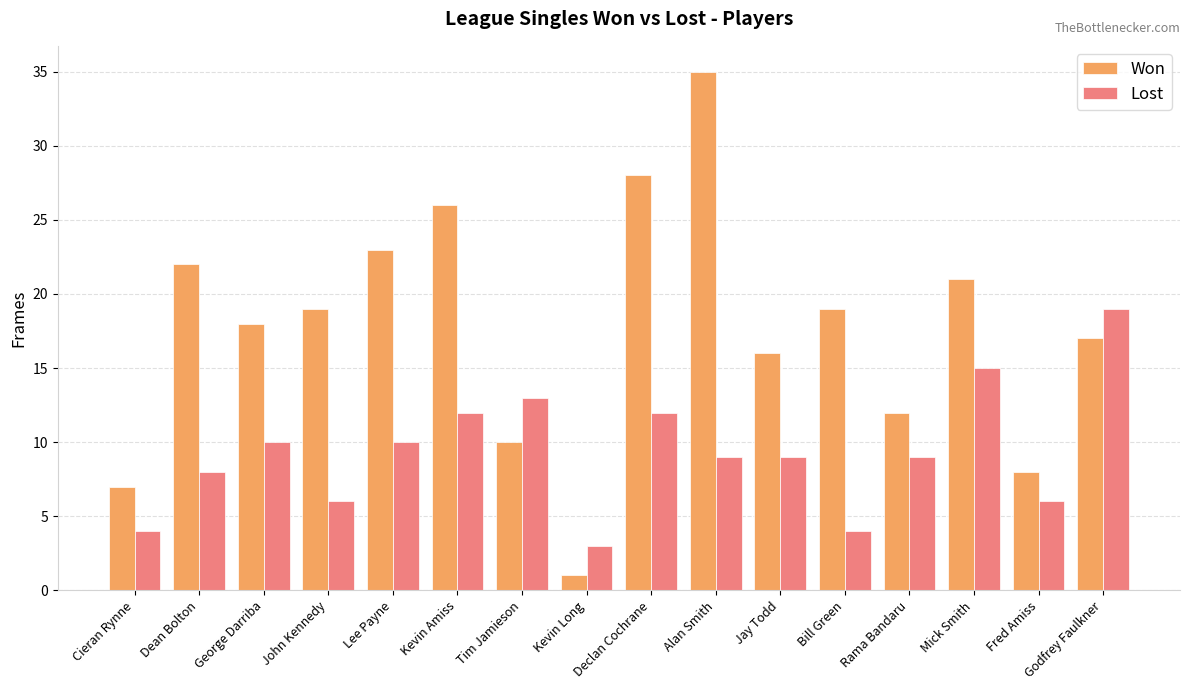

What is the difference between the maximum and minimum values in the Lost series?

16